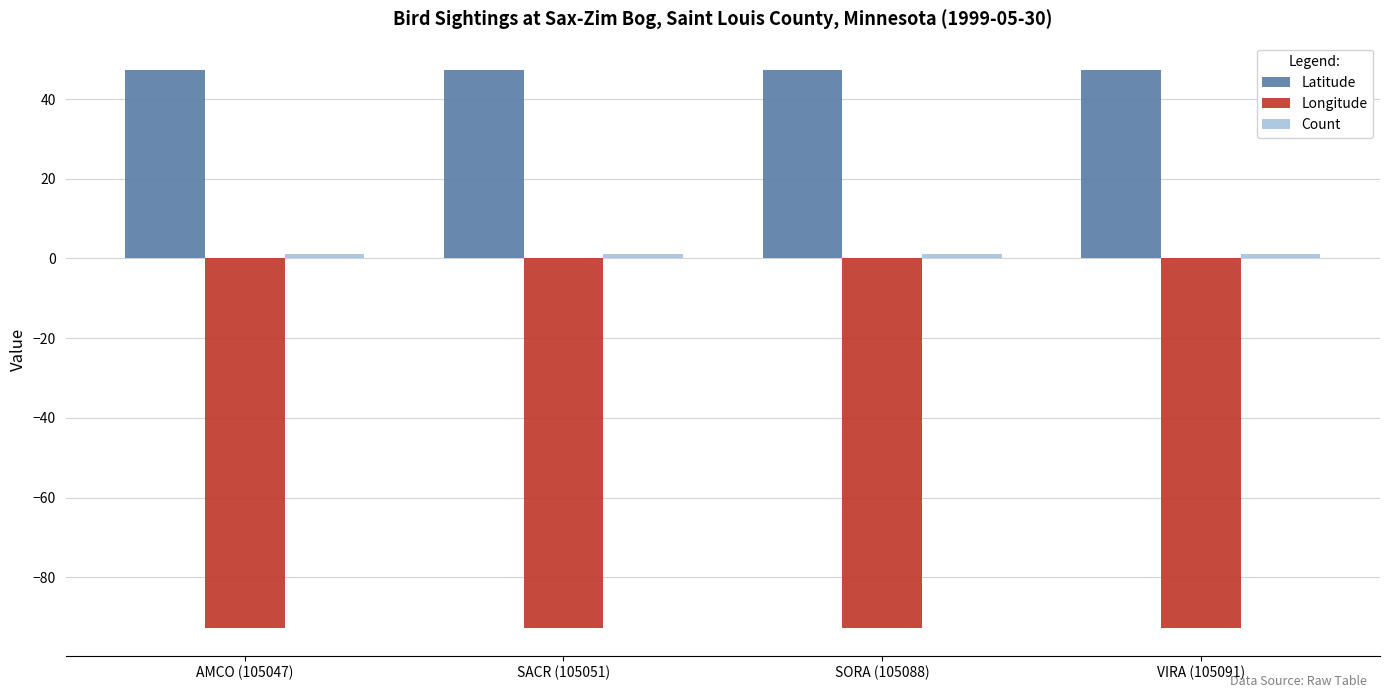

The value of Latitude at AMCO (105047) is 47.2. True or false?

True